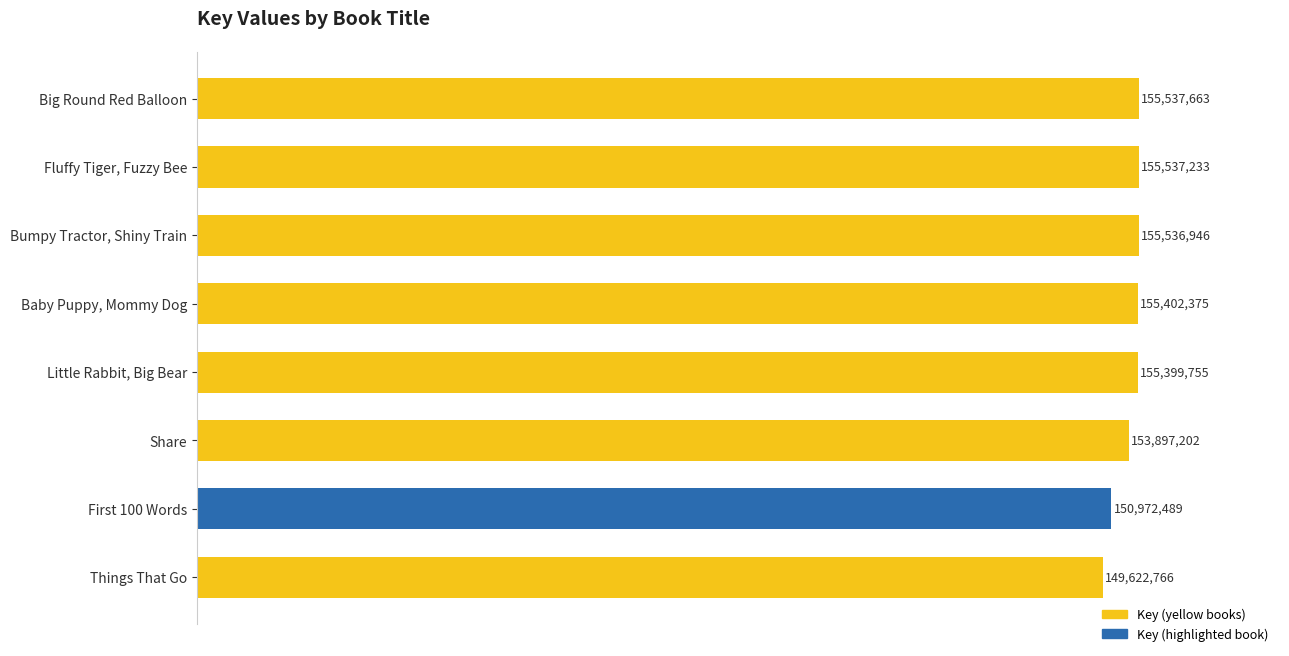

Where is the data nearest to the value 152580214?

Share